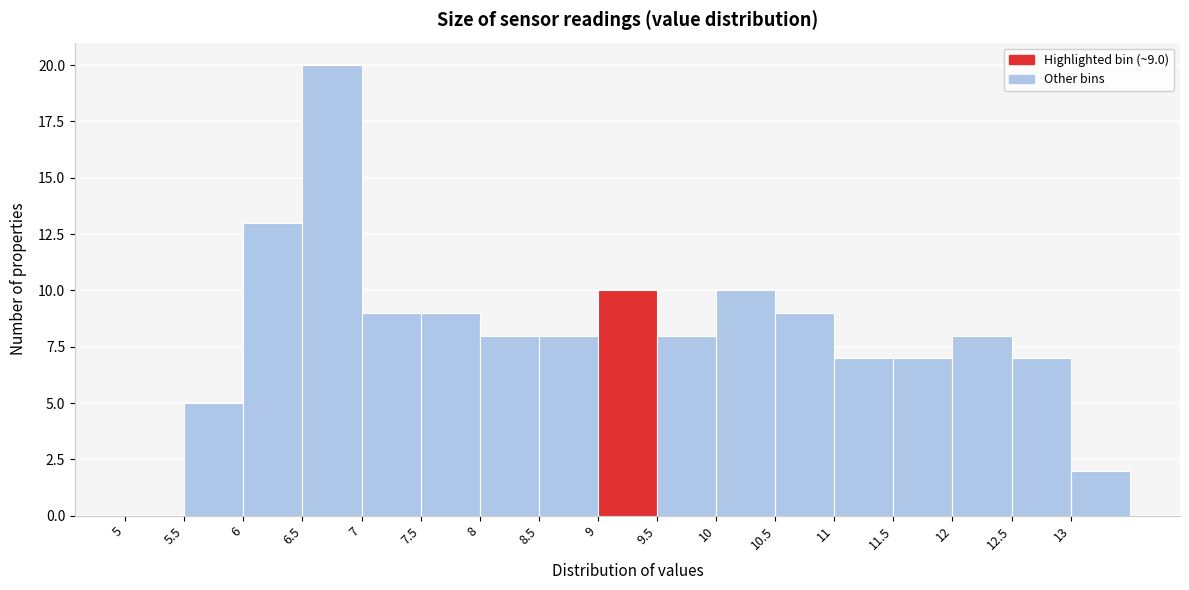

Over which range of the x-axis is the bar tallest?

6.5 to 7.0